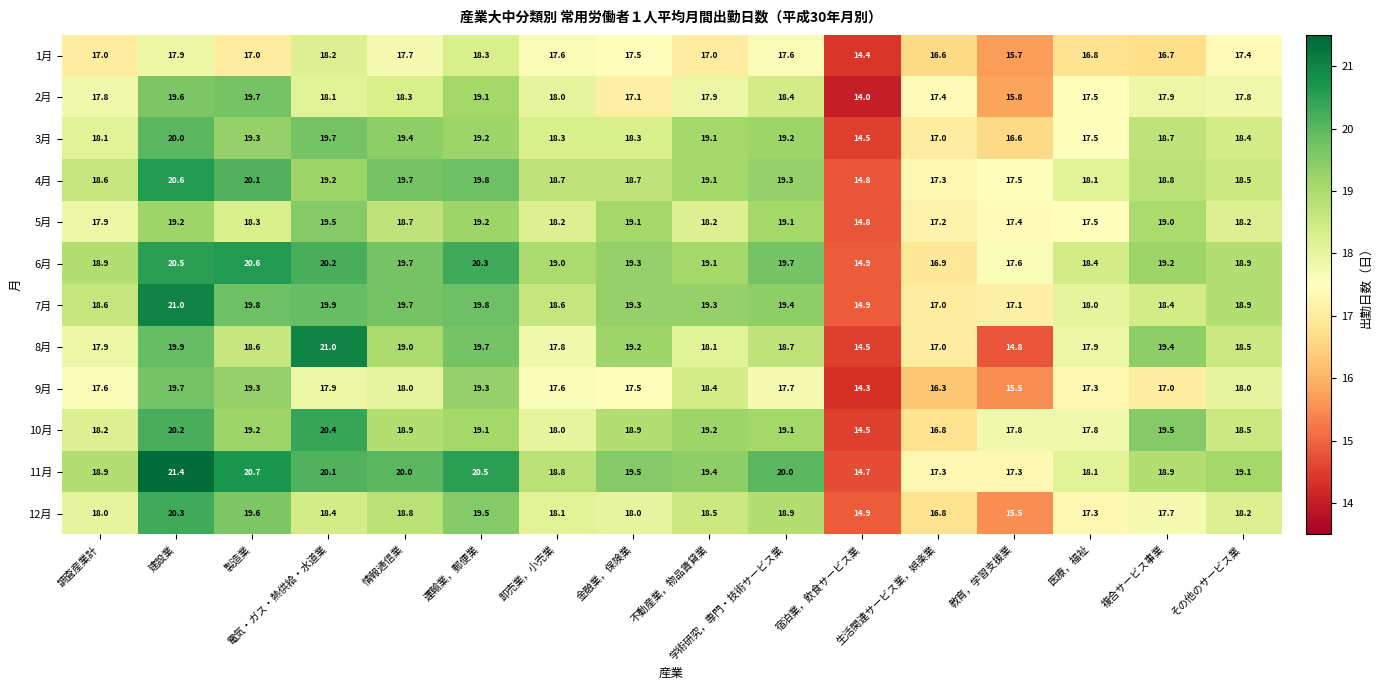

Is it true that 9月 equals 11.8 at 金融業，保険業?

False